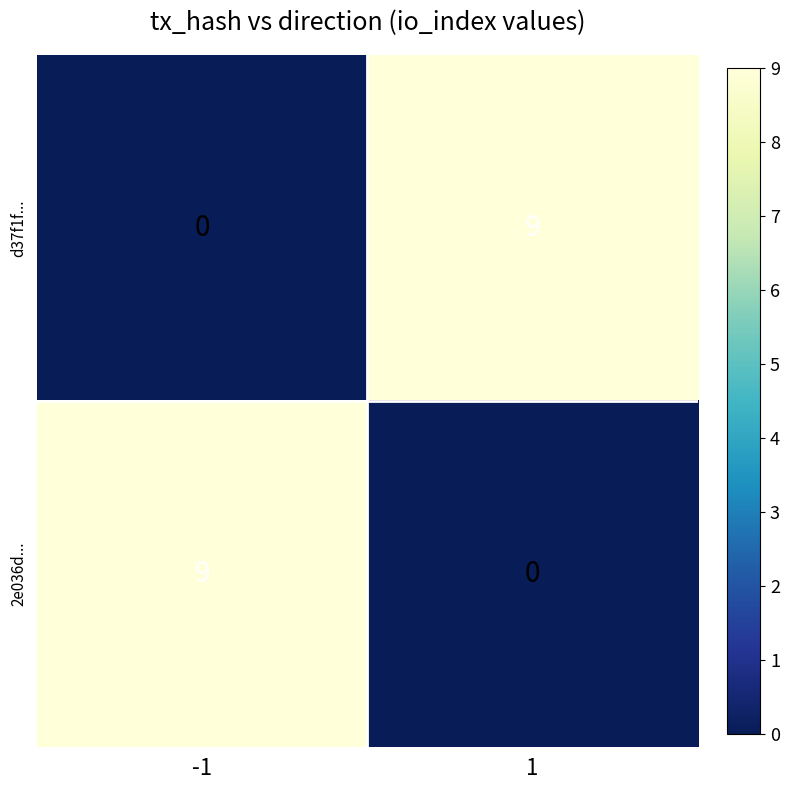

Rank the categories by 2e036d... value from highest to lowest.

-1, 1